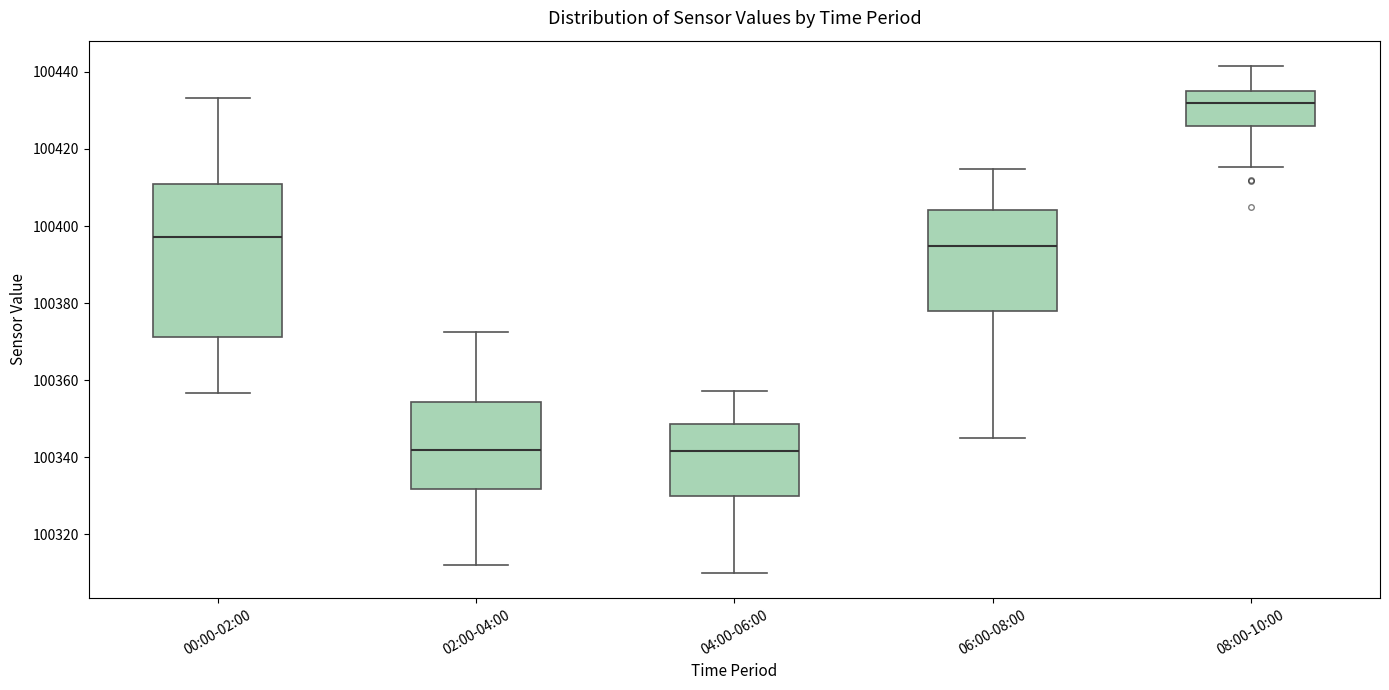

Reading left to right, read every box against the y-axis: the position of its median line, the range the box covers, and the ends of its whiskers. The values are not printed on the chart, so give them approximately, as read against the axis.

00:00-02:00: median 100398, box 100372 to 100410, whiskers 100356 to 100434
02:00-04:00: median 100342, box 100332 to 100354, whiskers 100312 to 100372
04:00-06:00: median 100342, box 100330 to 100348, whiskers 100310 to 100358
06:00-08:00: median 100394, box 100378 to 100404, whiskers 100346 to 100414
08:00-10:00: median 100432, box 100426 to 100436, whiskers 100416 to 100442